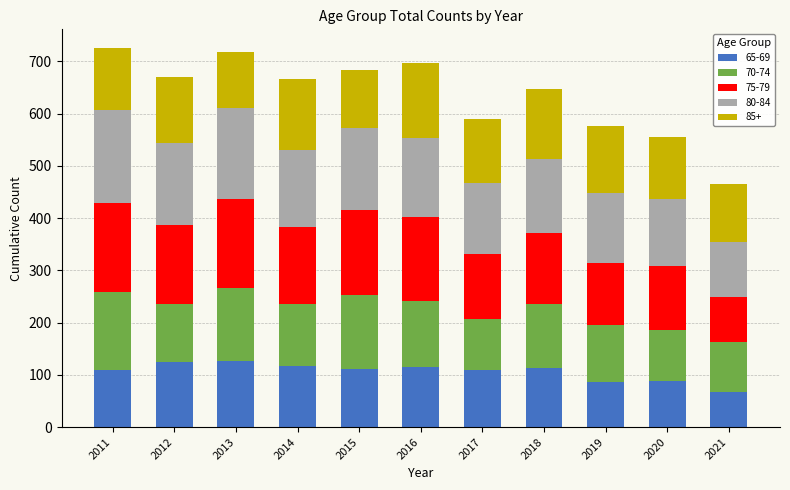

What is the total value across all series at 2015?

684